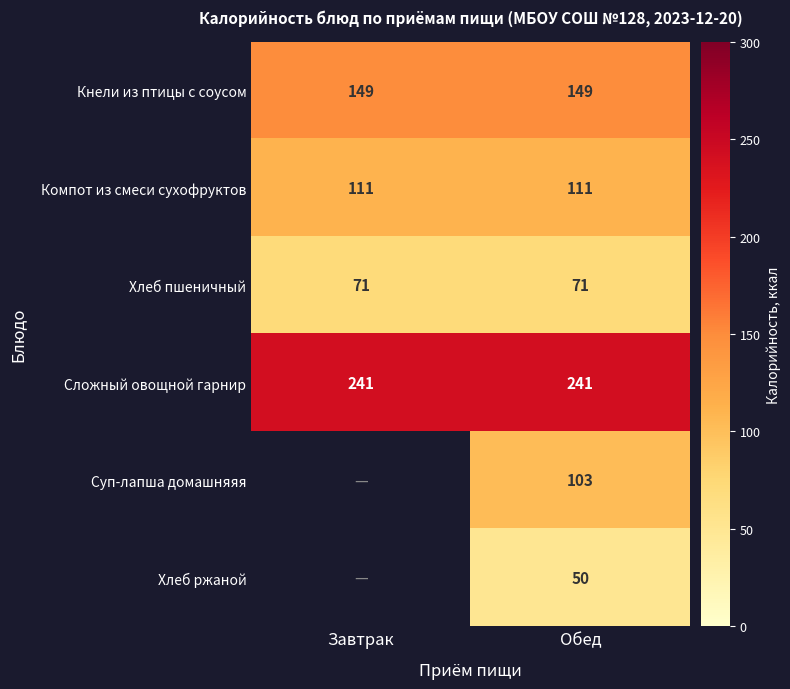

Is the value of Сложный овощной гарнир at Обед greater than the value of Хлеб ржаной at Обед?

Yes